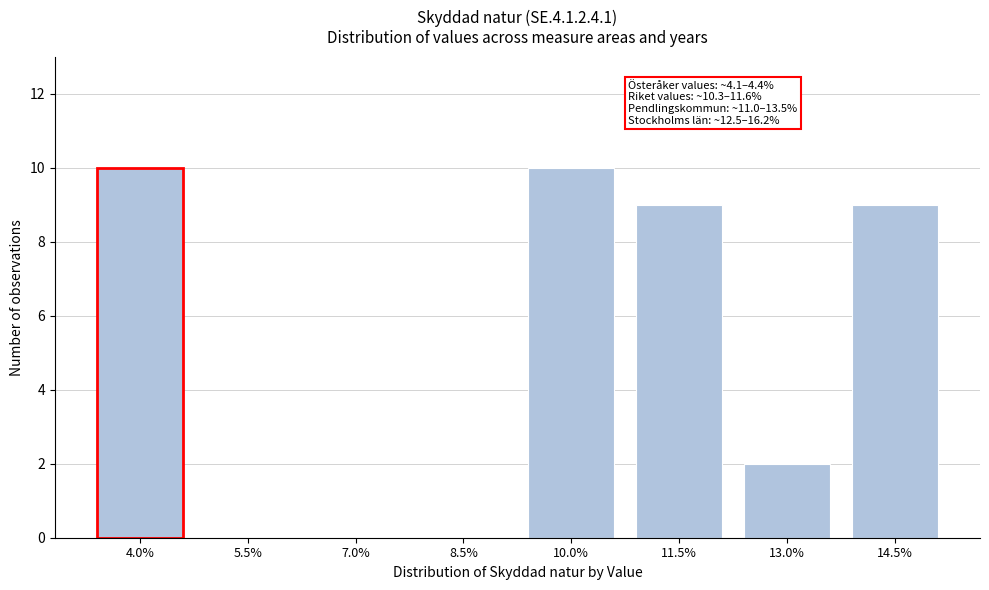

Reading left to right, extract all data points from this chart.

4.0%=10	5.5%=0	7.0%=0	8.5%=0	10.0%=10	11.5%=9	13.0%=2	14.5%=9